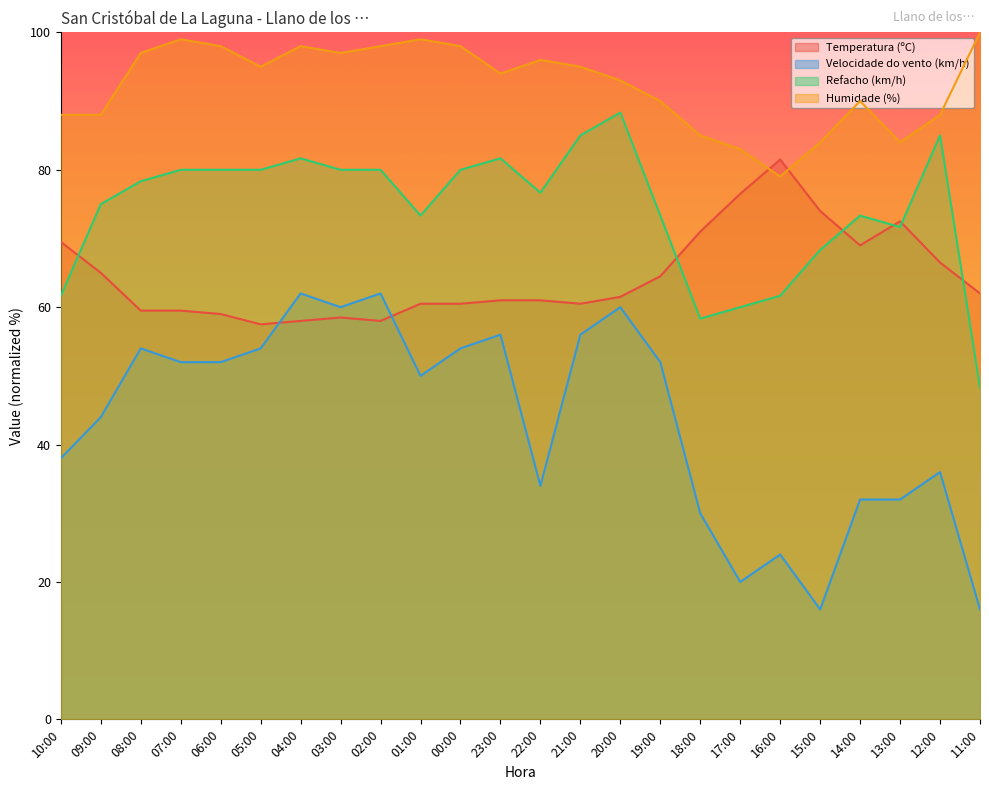

What is the label of the 21st point from the right?

07:00